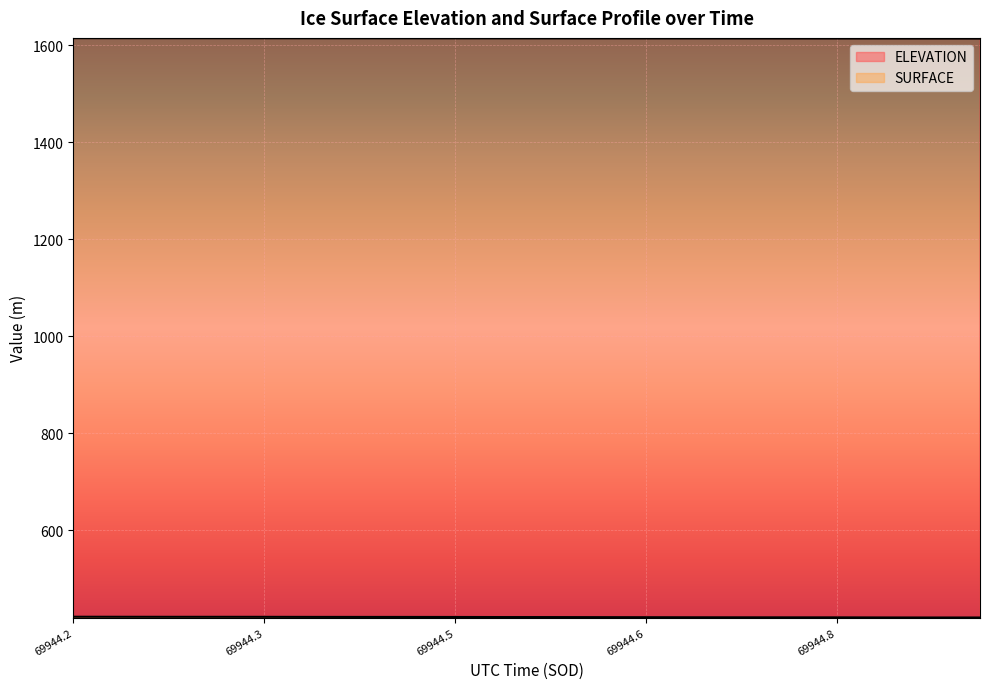

True or false: ELEVATION and SURFACE cross at least once.

False